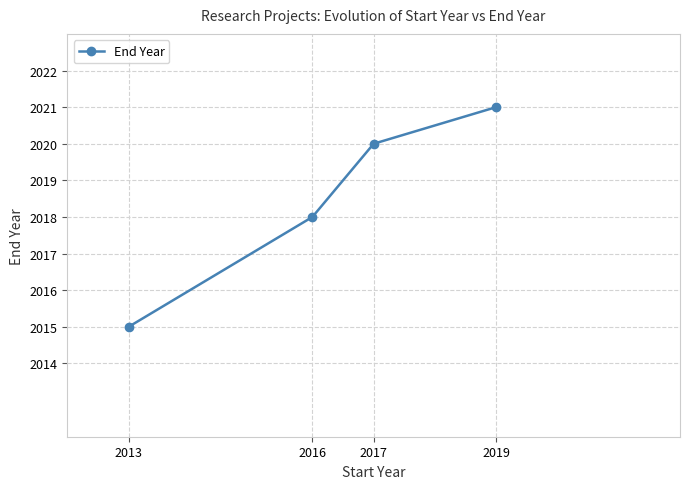

Reading right to left, transcribe all the data shown in this chart.

2021	2020	2018	2015